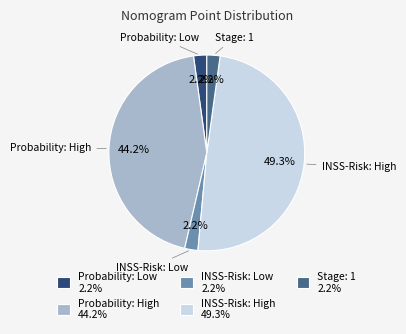

The INSS-Risk: Low slice represents 2% of the pie. True or false?

True